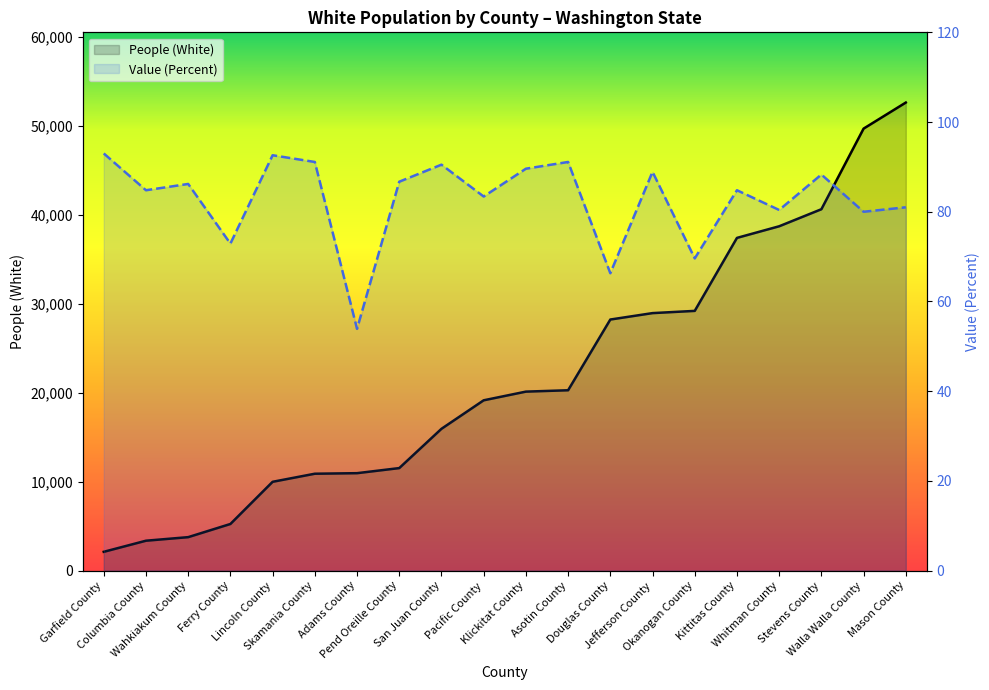

At which category is the sum across all series the highest?

Mason County